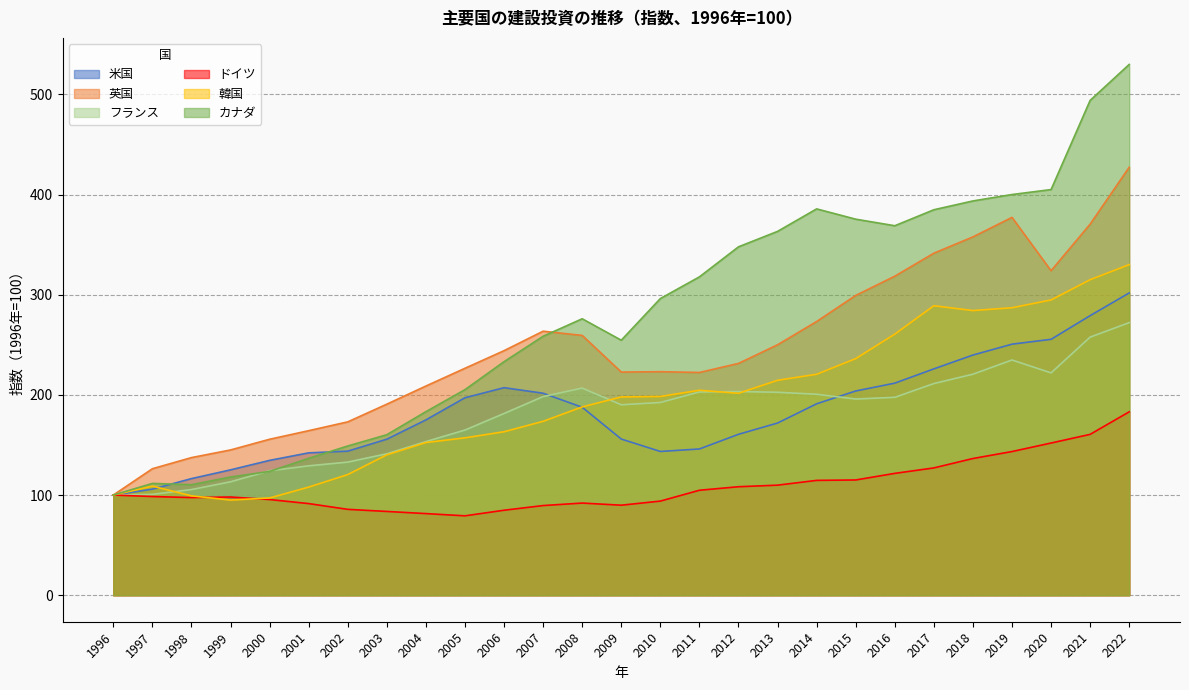

What is the difference between the second highest and second lowest values in the 米国 series?

173.3